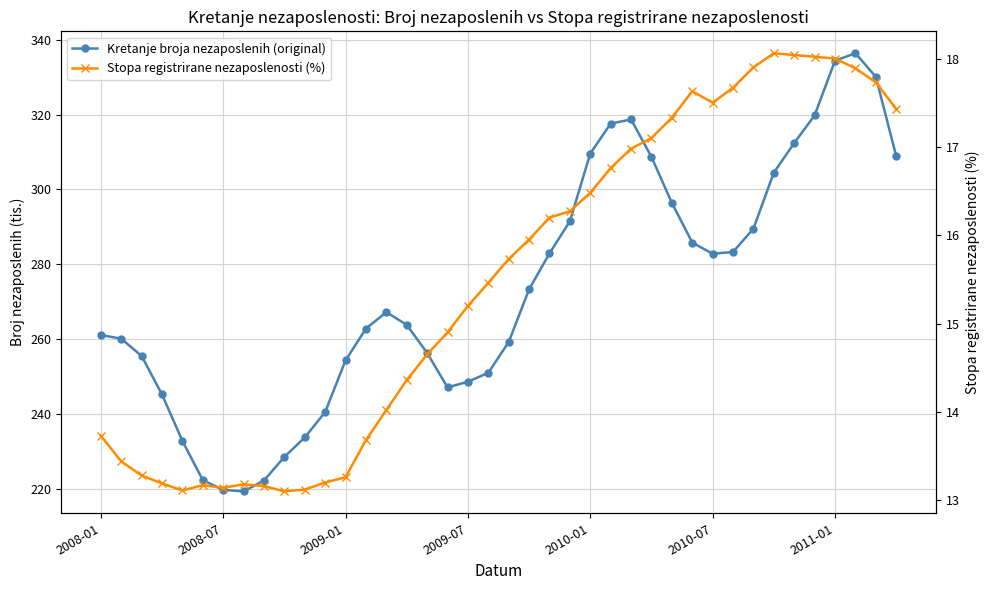

Which category has the highest value in the Stopa registrirane nezaposlenosti (%) series?

33